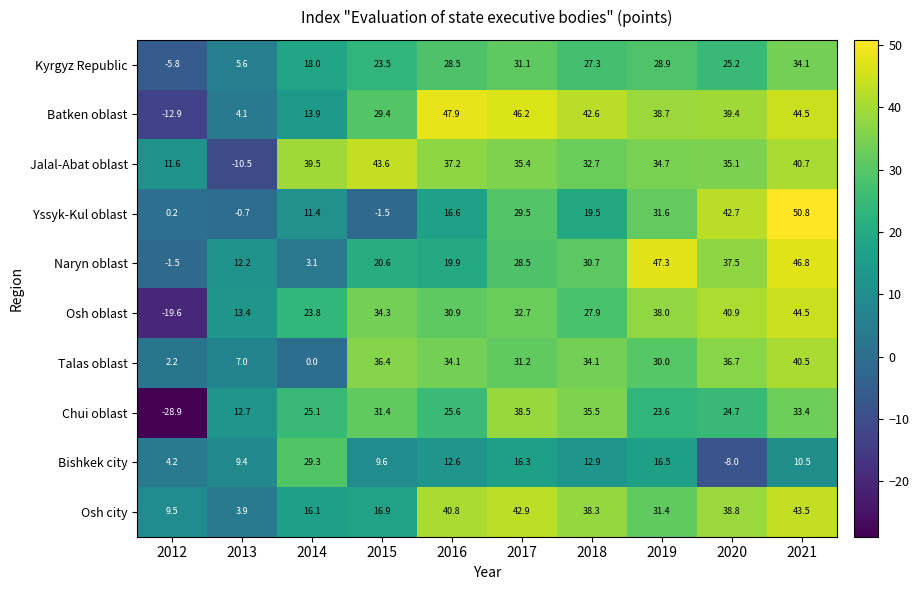

What is the lowest value of the Osh city series?

3.9